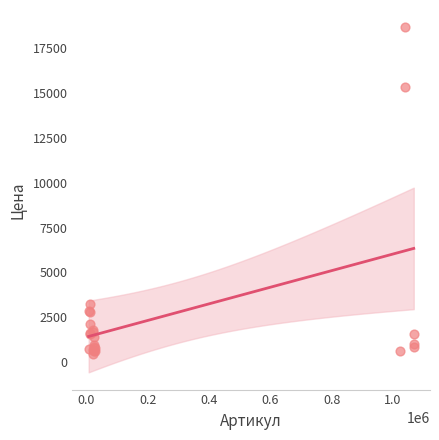

What Y value in the scatter plot is closest to 9560?

15335